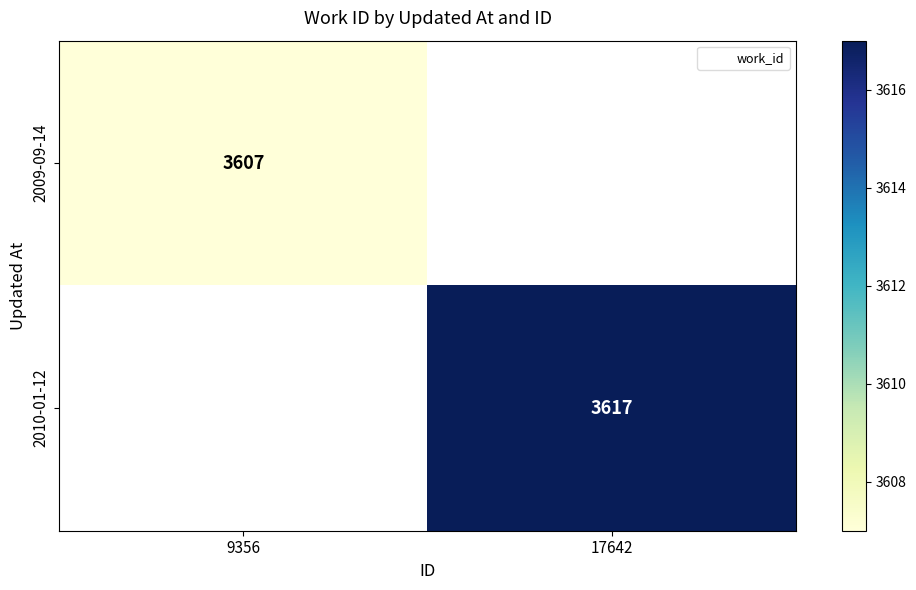

Read the 2010-01-12 value at 17642.

3617.0